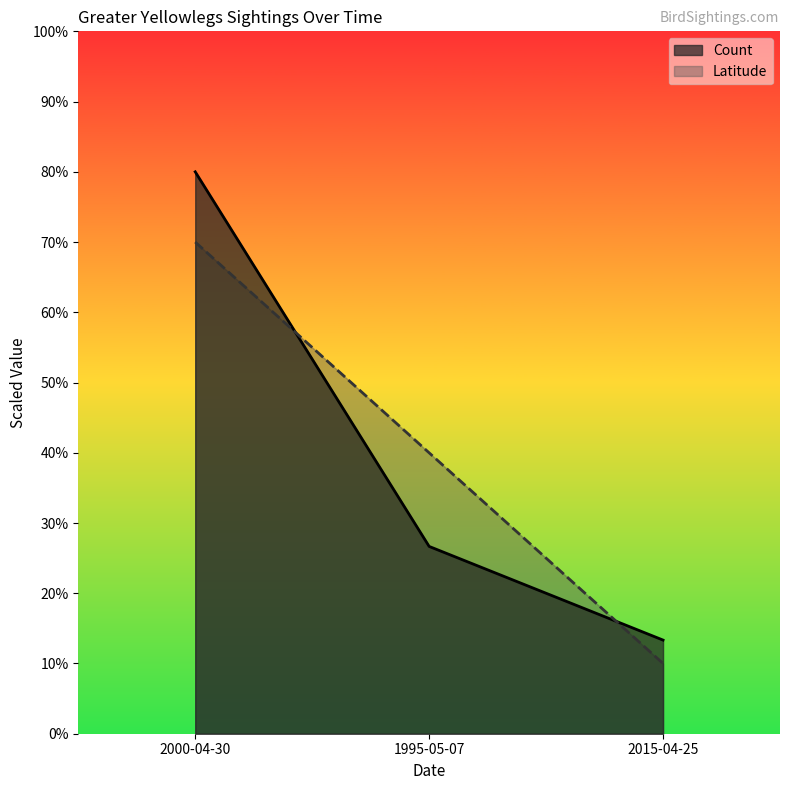

What is the sum of all Count values?

120.0